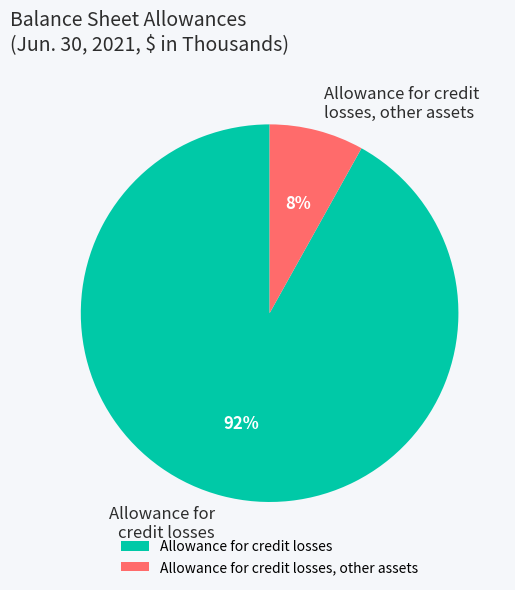

To the nearest percent, what is the difference between the Allowance for credit losses, other assets and Allowance for credit losses slice percentages?

84%